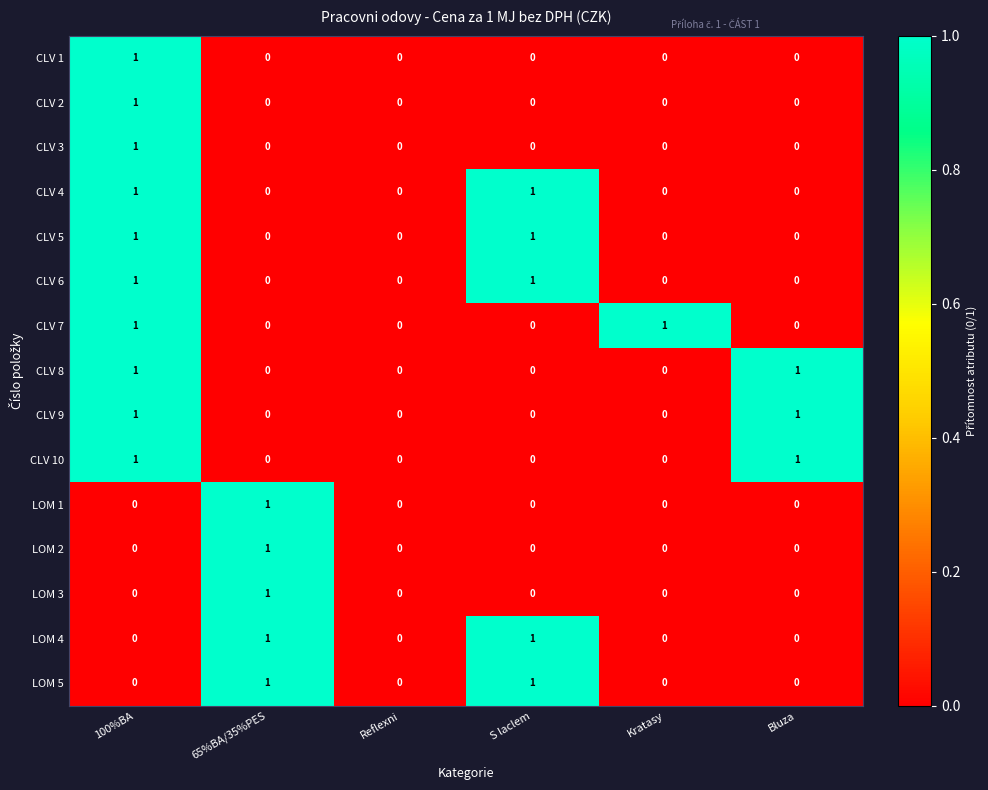

At which label does CLV 3 reach its peak?

100%BA